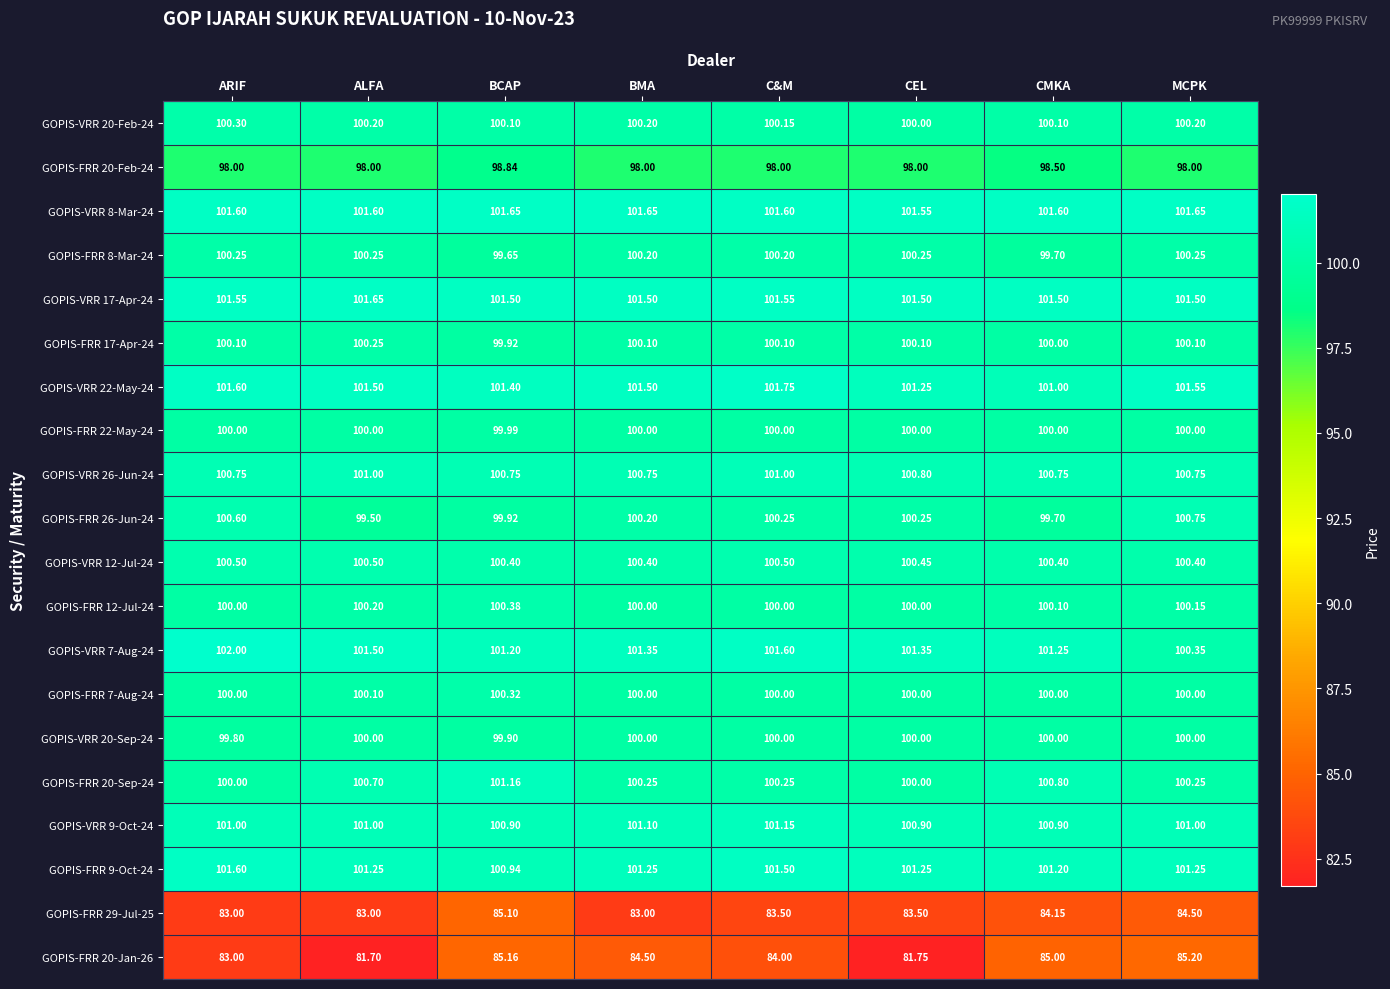

At how many categories does at least one series exceed 84?

8